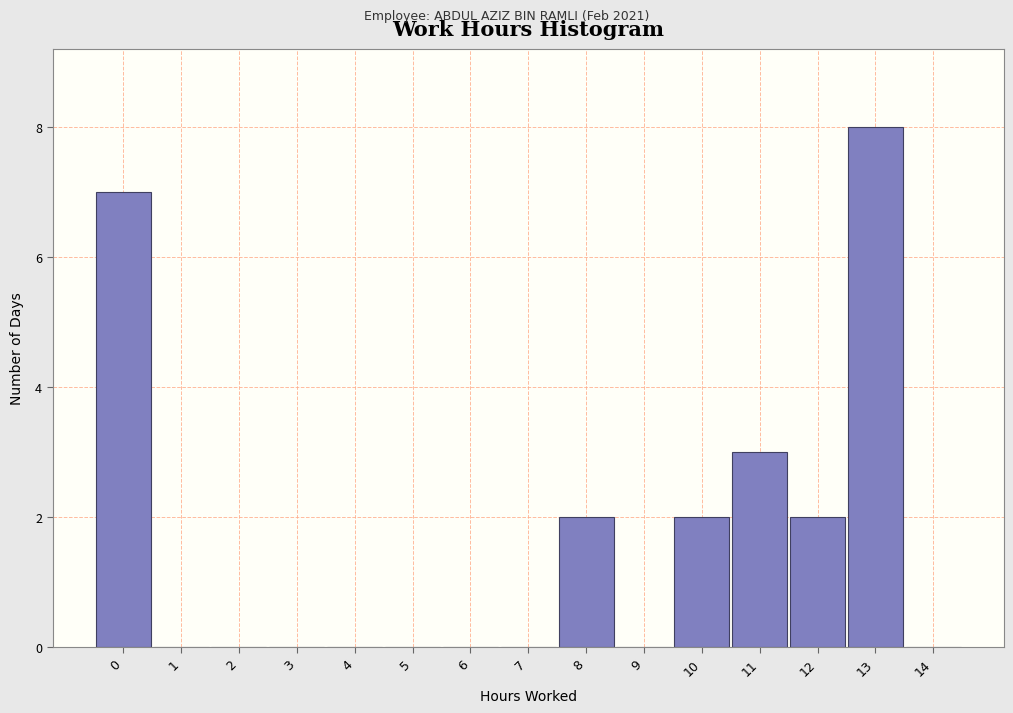

Reading left to right, what are all the values shown in this chart?

0=7	1=0	2=0	3=0	4=0	5=0	6=0	7=0	8=2	9=0	10=2	11=3	12=2	13=8	14=0